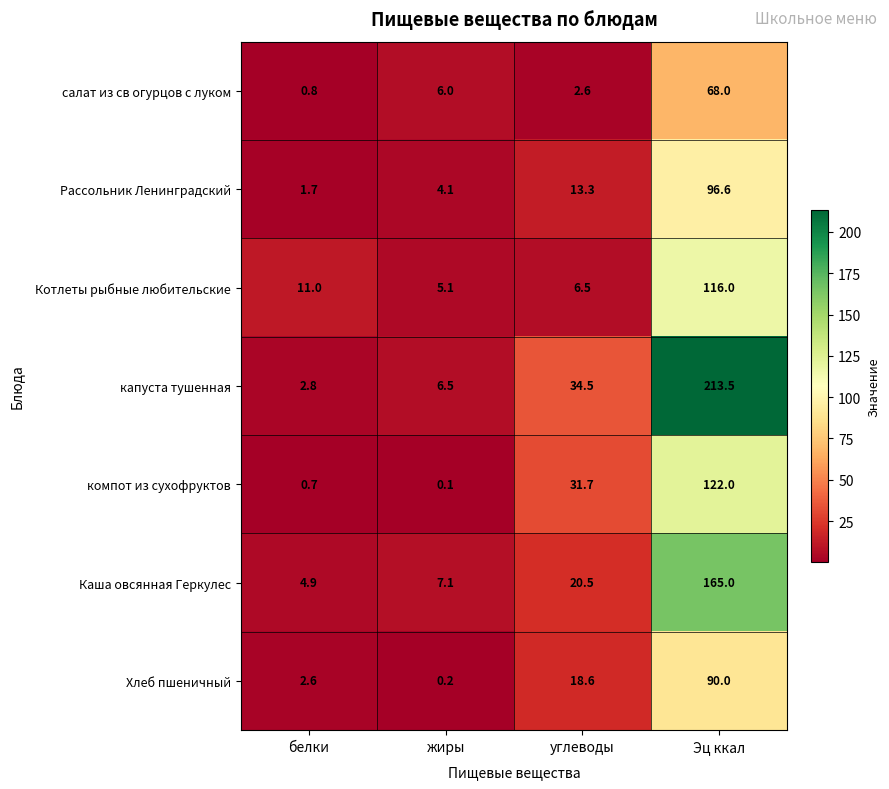

What is the sum of the Каша овсянная Геркулес values at углеводы and Эц ккал?

185.5